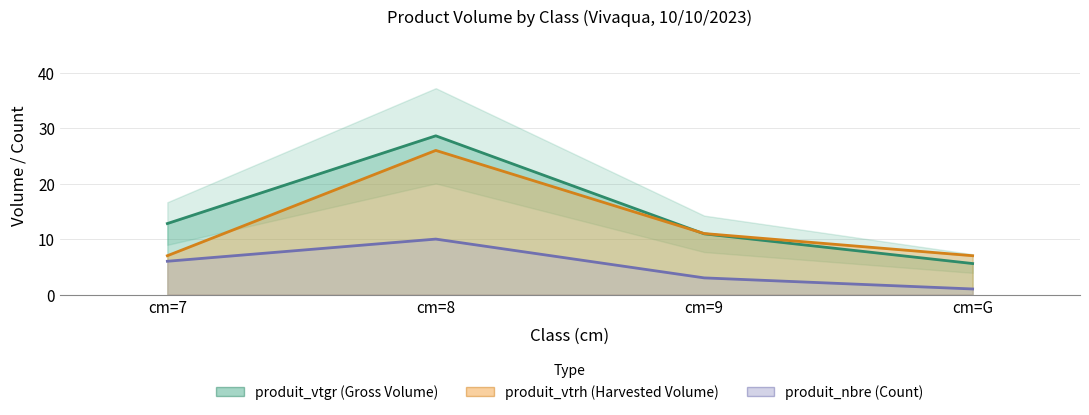

At which label is produit_nbre closest to 5?

cm=7